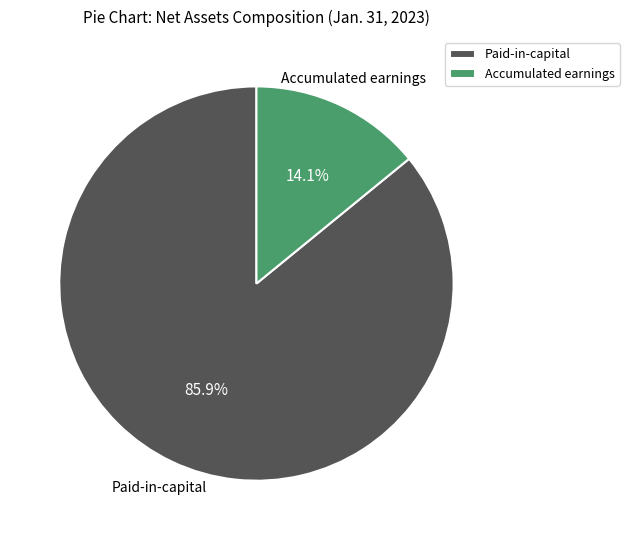

To the nearest percent, what is the average slice percentage?

50%